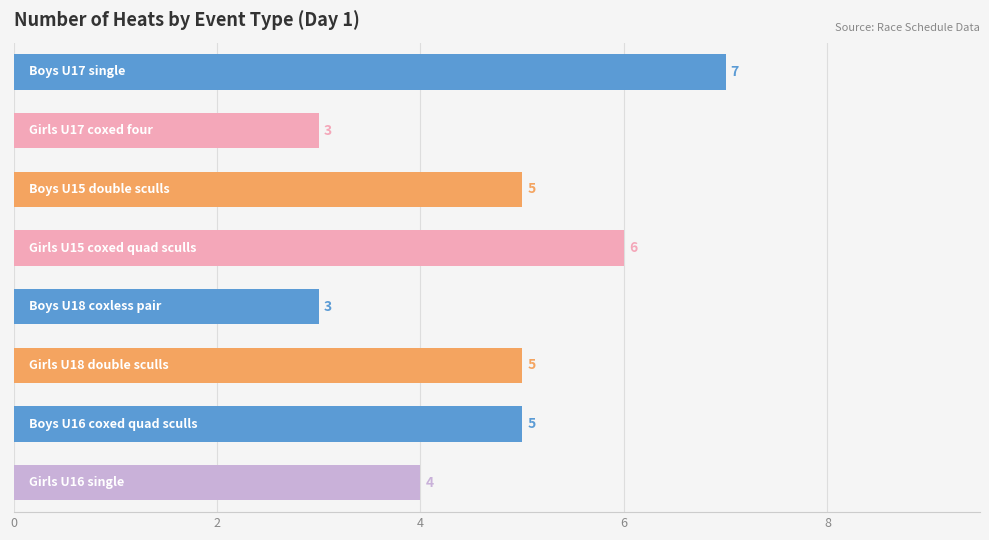

Are the bars grouped side by side (vs. stacked)?

No